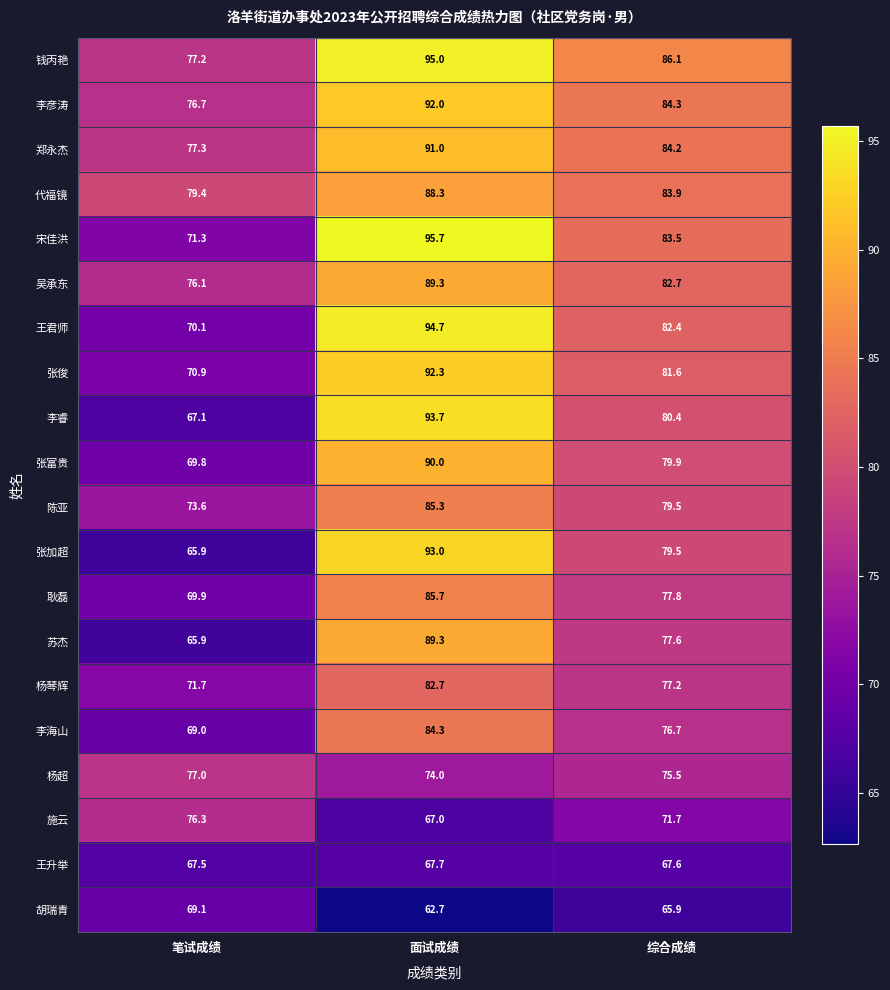

Which label corresponds to the smallest value in the chart?

面试成绩